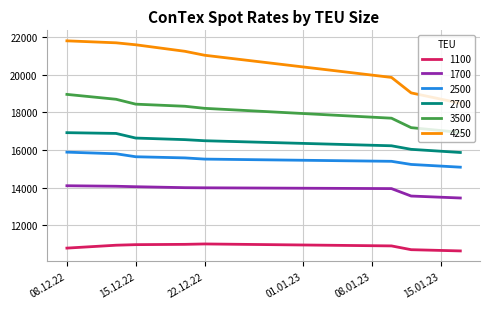

What is the difference between the second highest and minimum values in the 2700 series?

1014